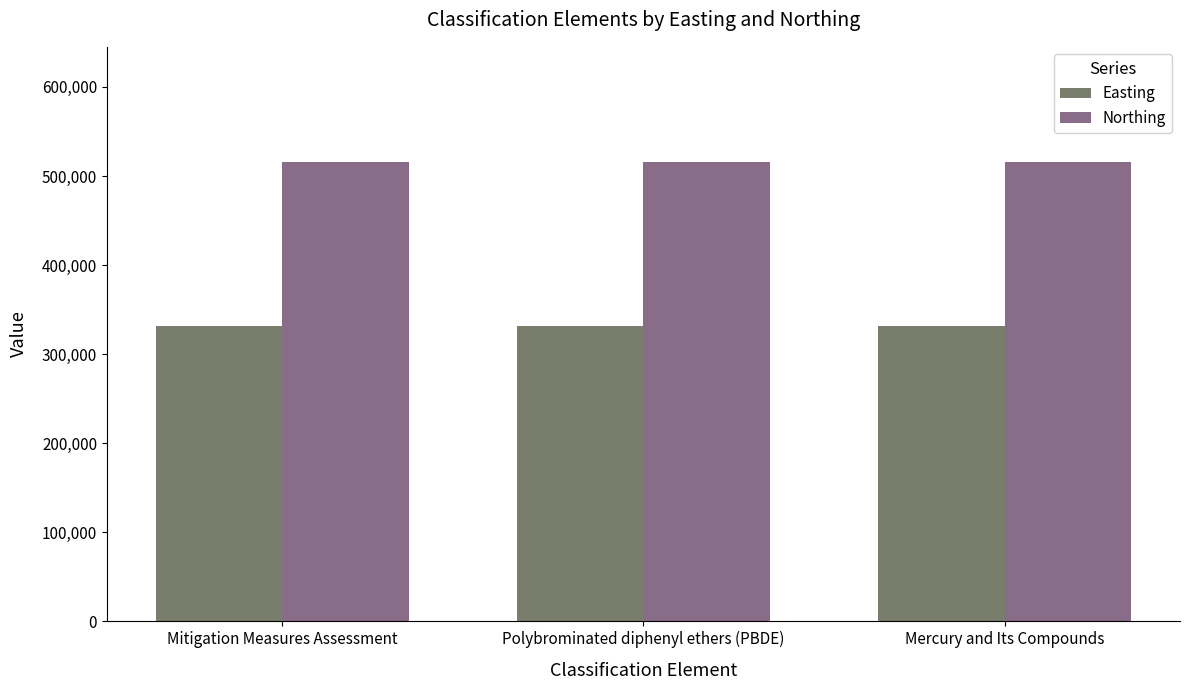

Reading right to left, extract all data points from this chart.

Easting: 331285	331285	331285
Northing: 516059	516059	516059